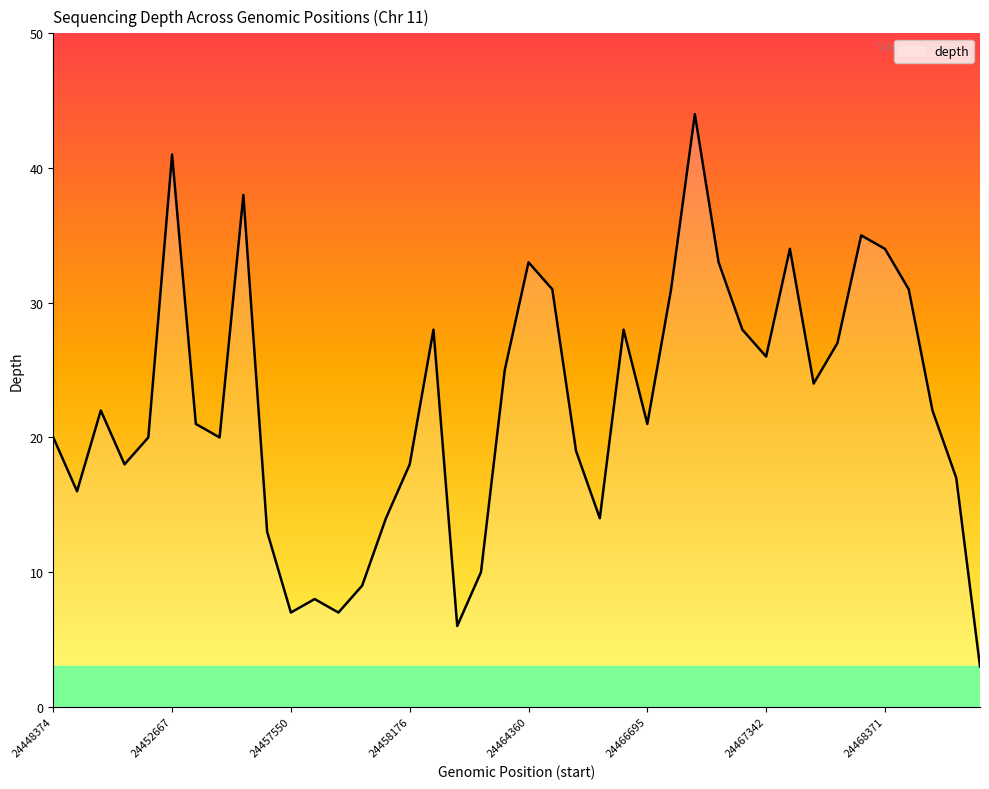

What is the value of the 40th point from the left?

3